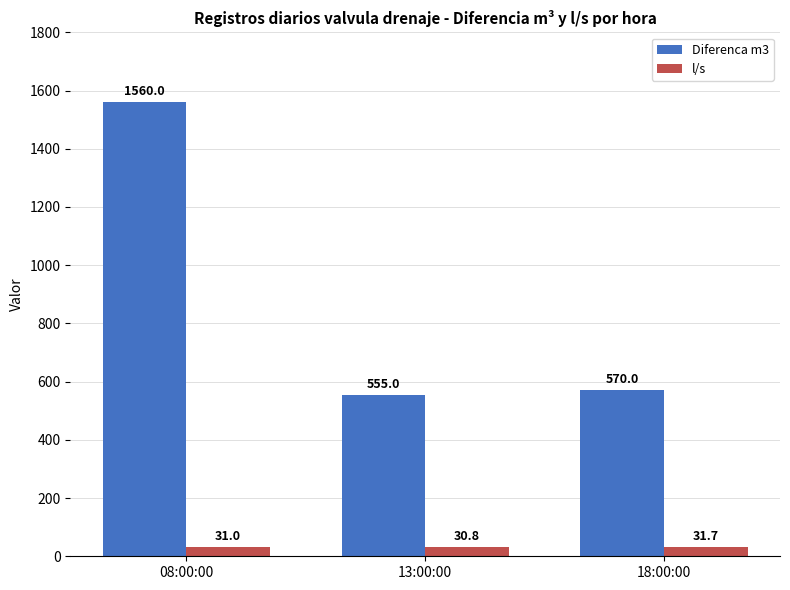

List the series in order of their overall mean, highest first.

Diferenca m3, l/s